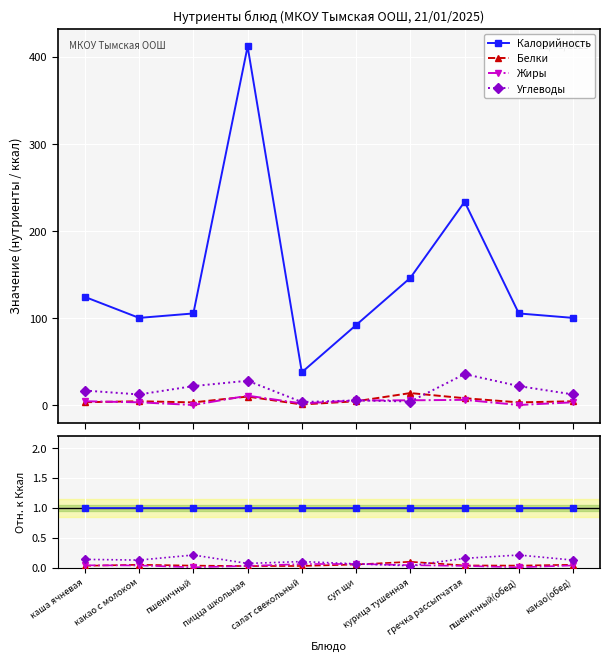

What position from the right is пицца школьная?

7